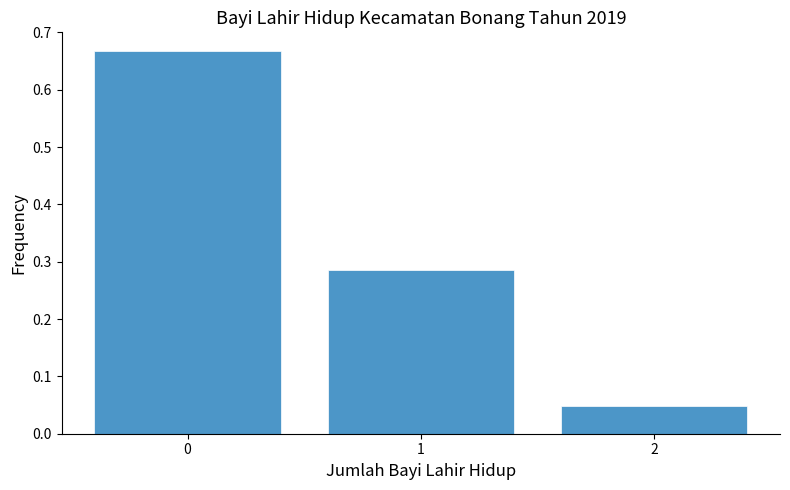

What is the height of the bar covering 0.5 to 1.5 on the x-axis? The values are not printed on the chart, so give them approximately, as read against the axis.

0.29